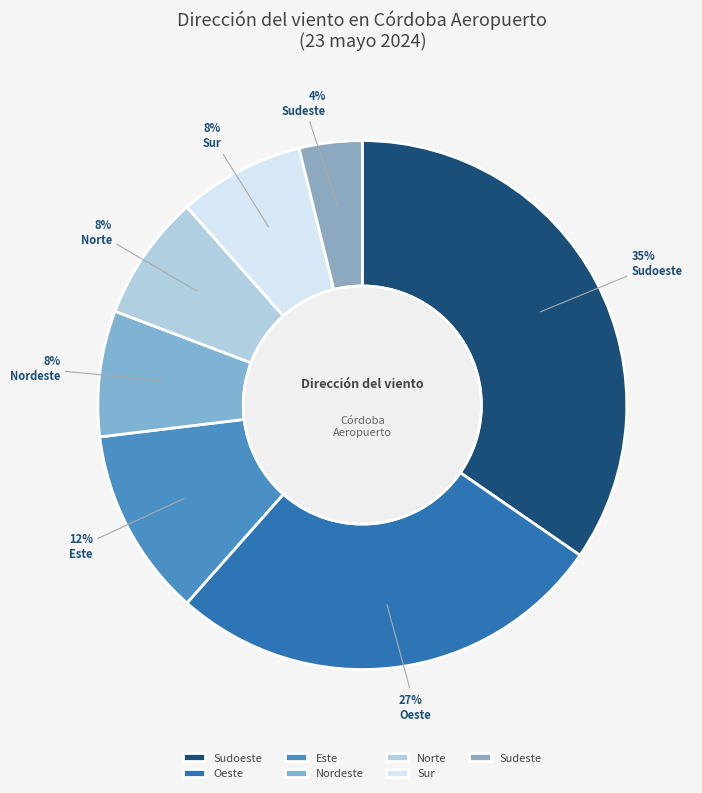

Which slice is the smallest?

Sudeste